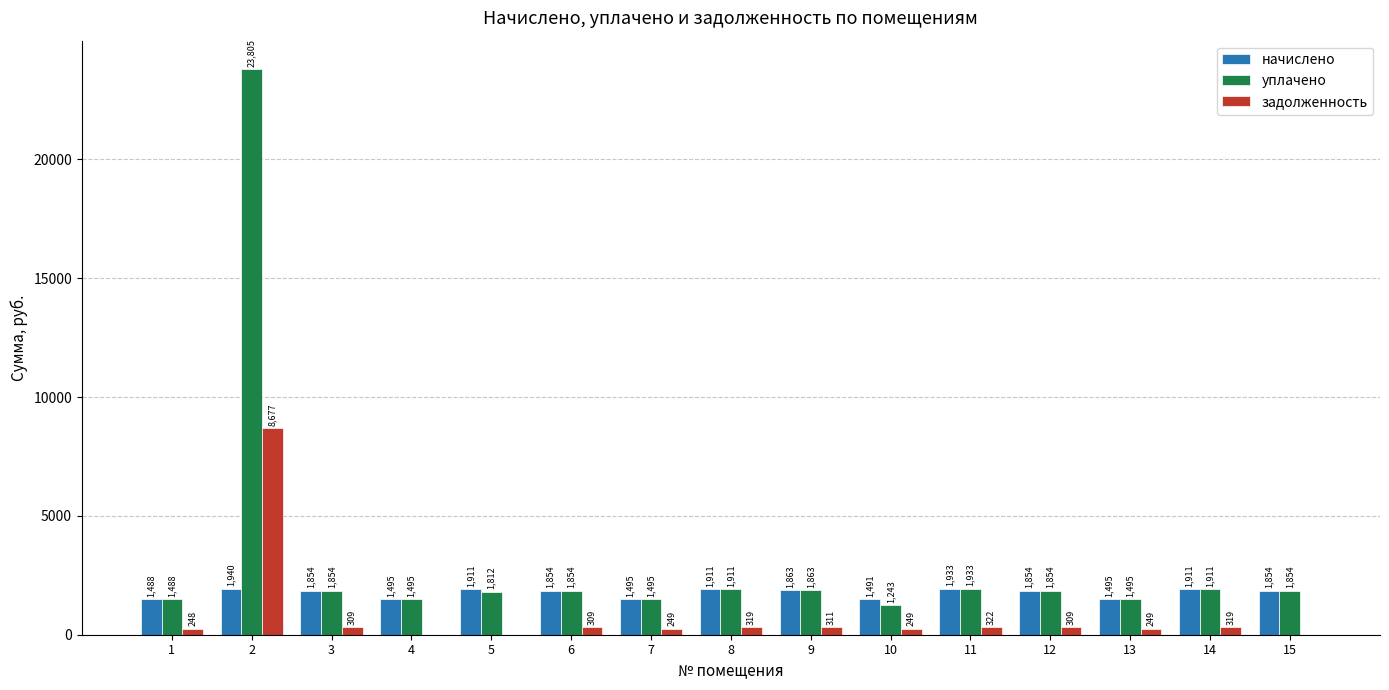

The value of уплачено at 15 is 918.1. True or false?

False